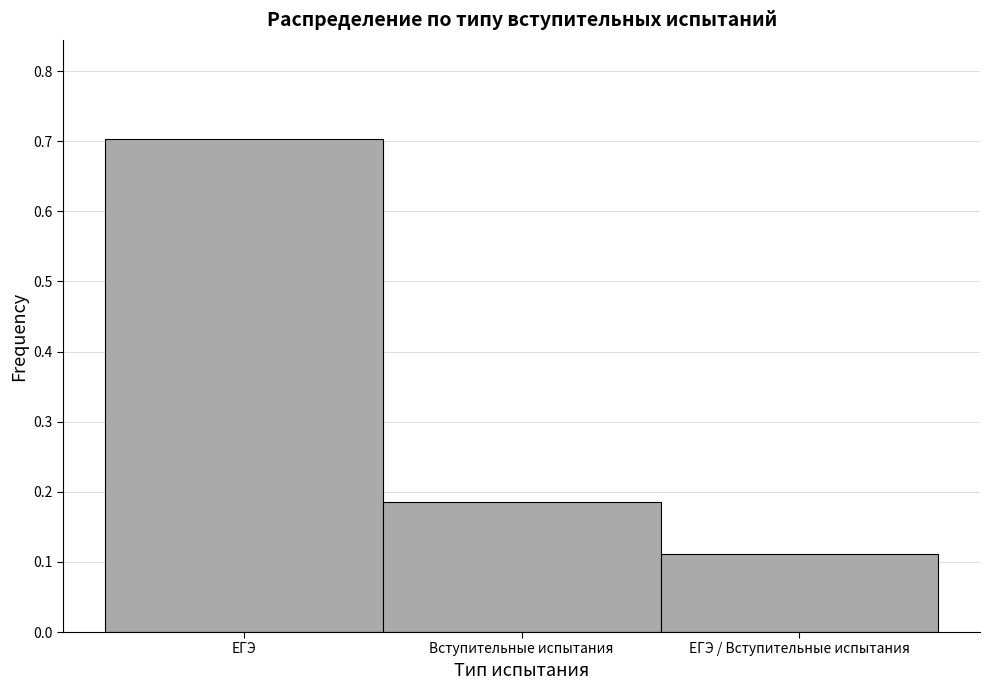

What position from the left is ЕГЭ / Вступительные испытания?

3